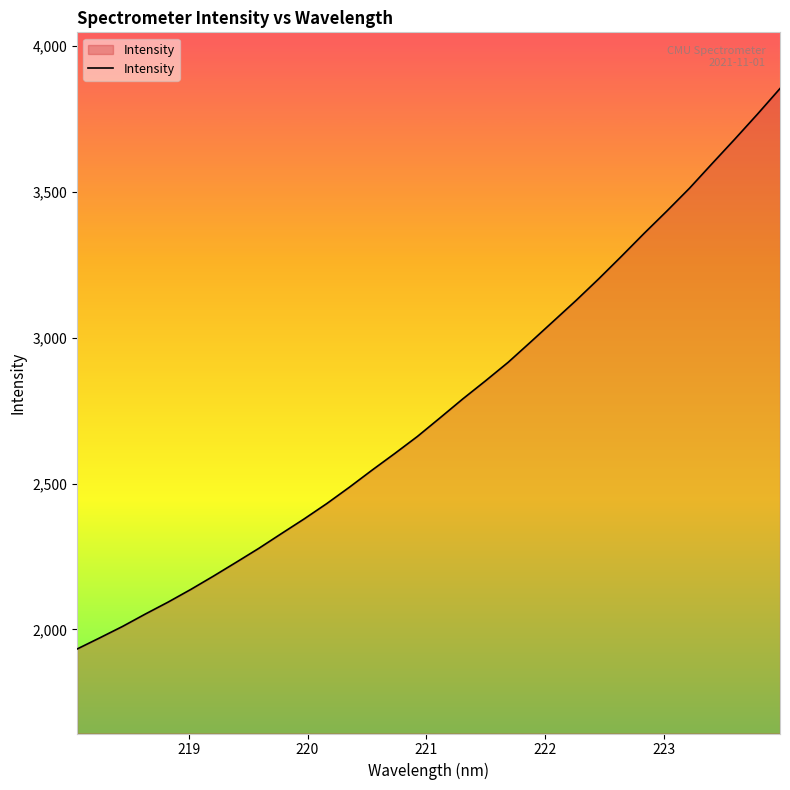

What is the minimum value shown in the chart?

1932.7